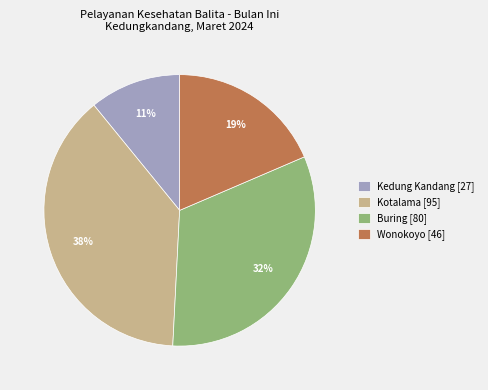

Does Kotalama represent more than half of the total?

No